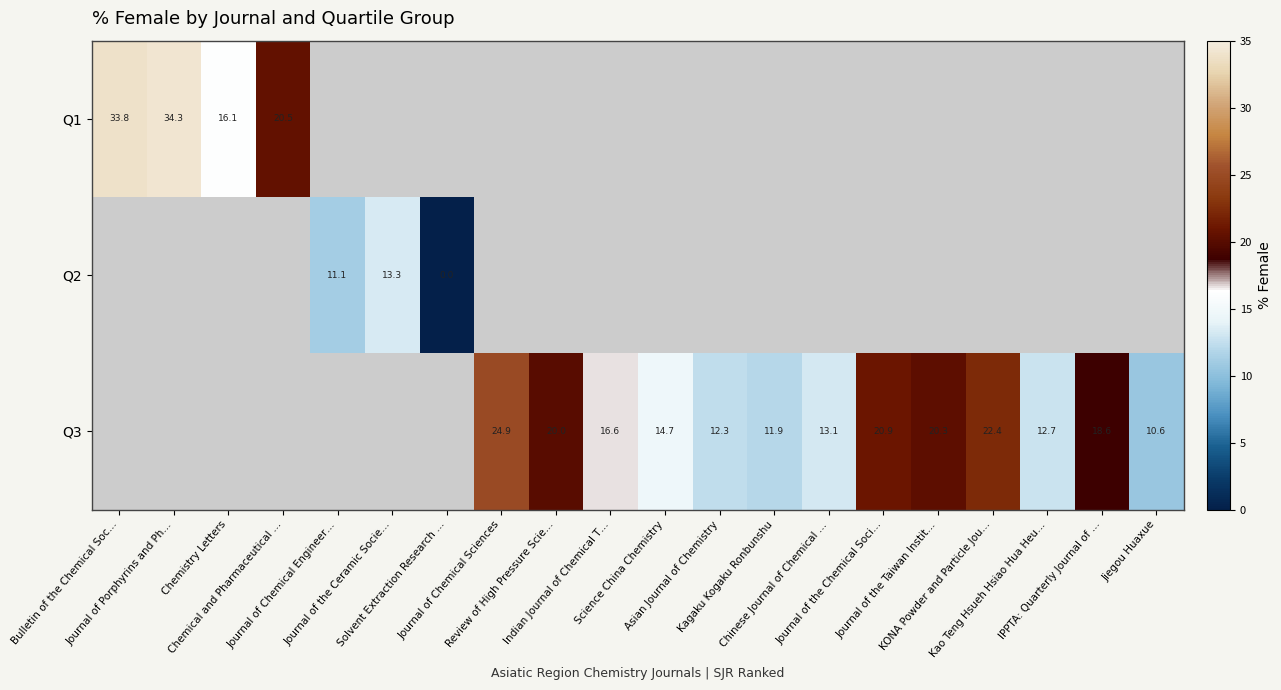

What is the minimum value for Q1?

16.1